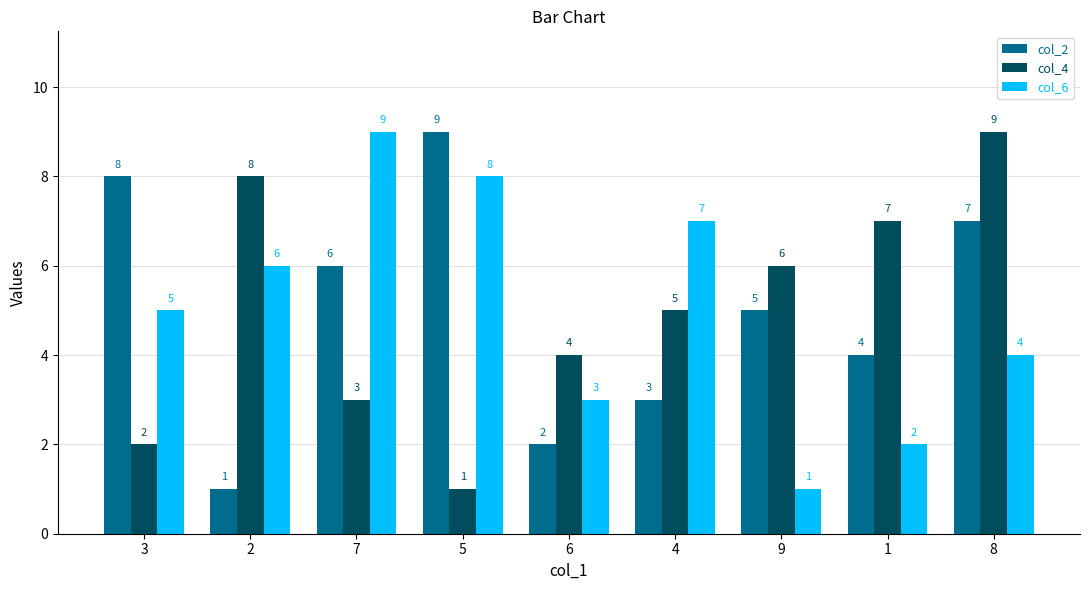

What is the difference between the col_4 values at 9 and 7?

3